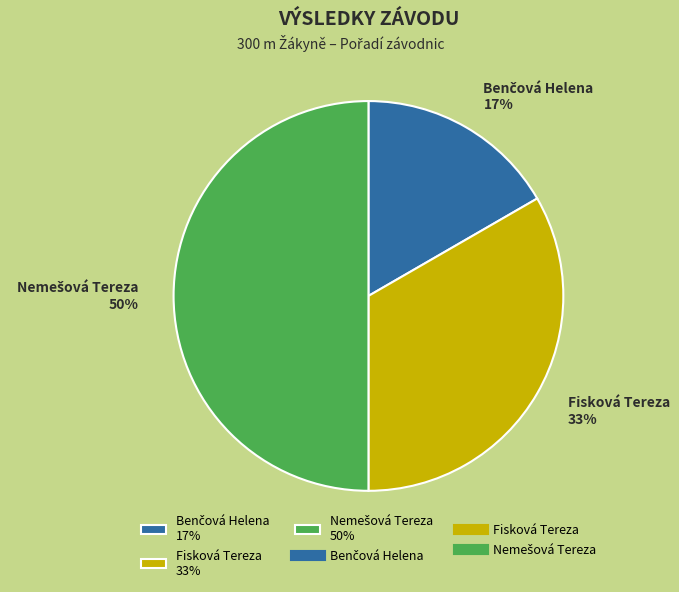

To the nearest percent, what portion does Fisková Tereza 33% represent?

33%